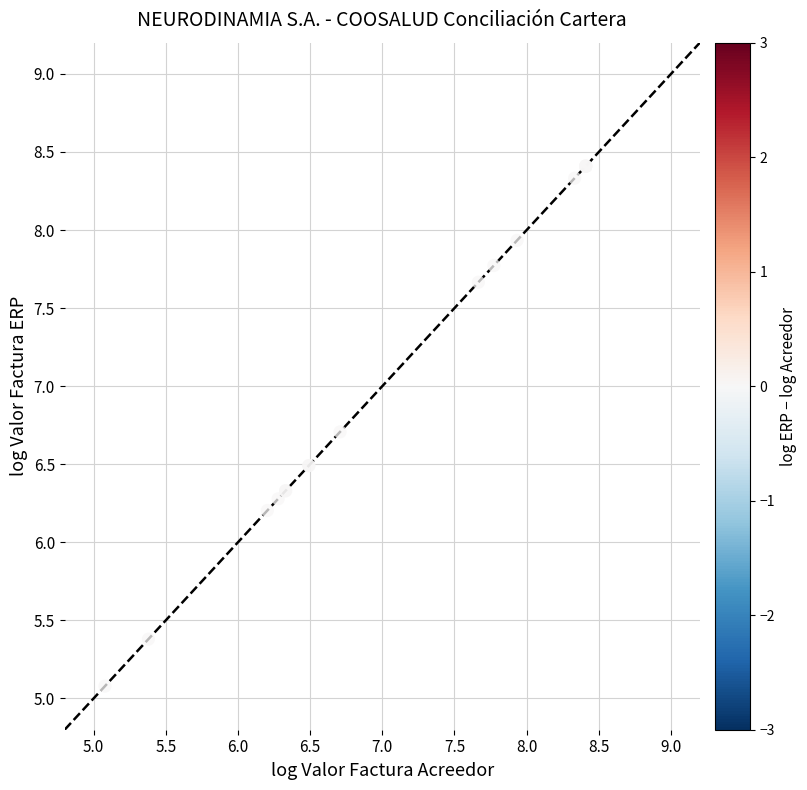

What Y value in the scatter plot is closest to 6?

6.2